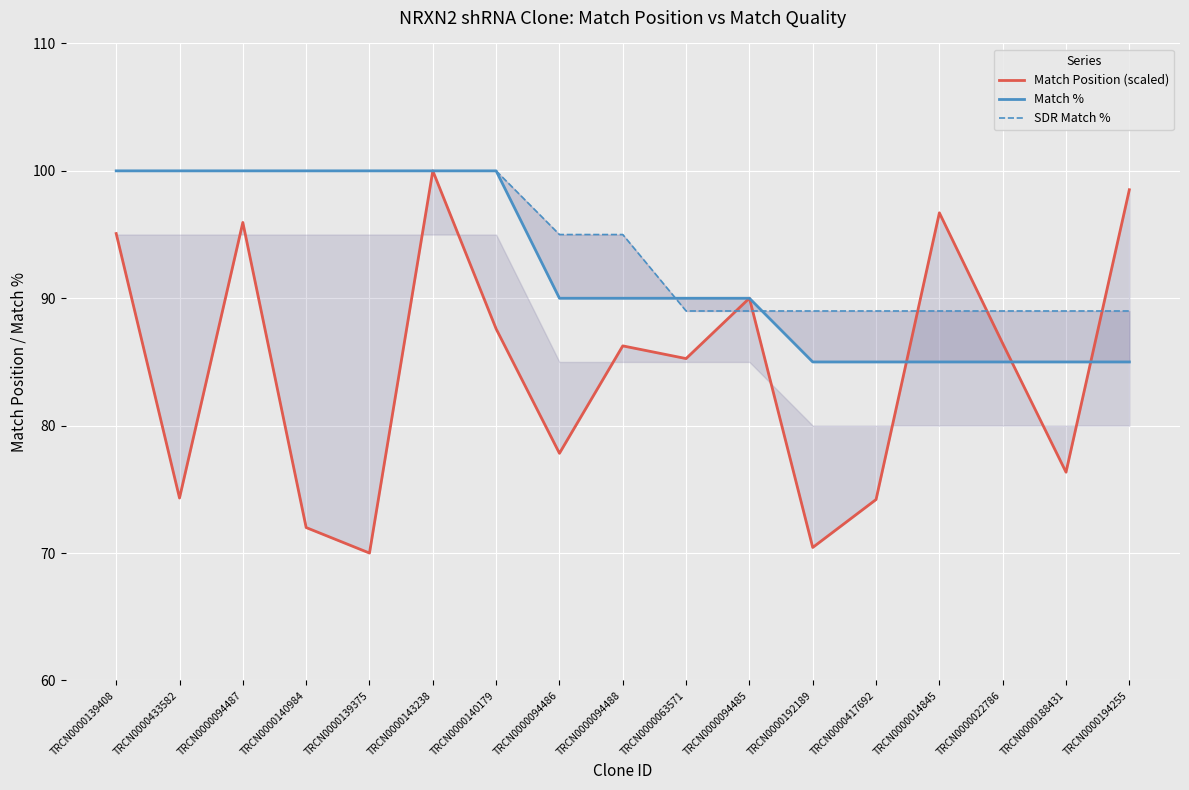

What is the difference between the maximum and minimum values in the SDR Match % series?

11.0